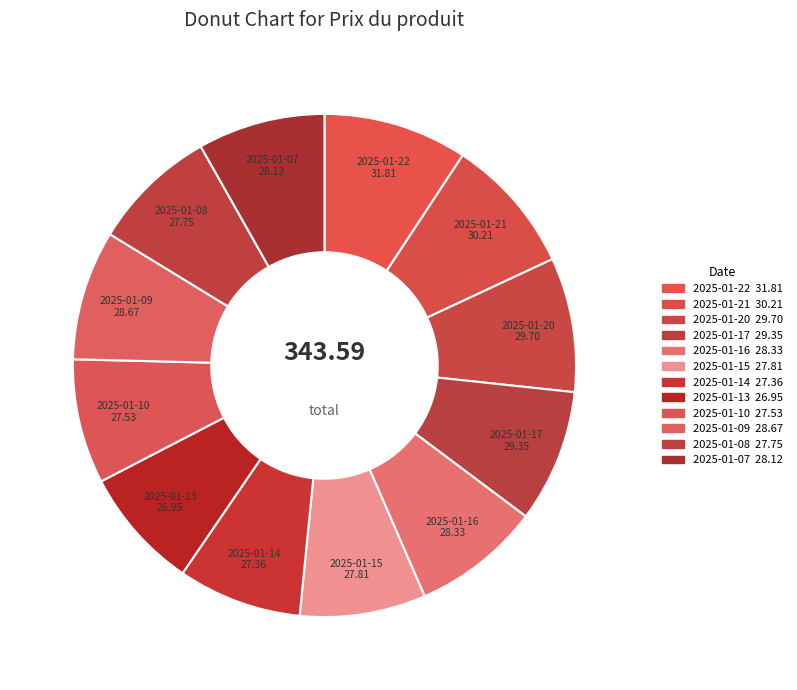

Is 2025-01-14 the majority of the pie?

No